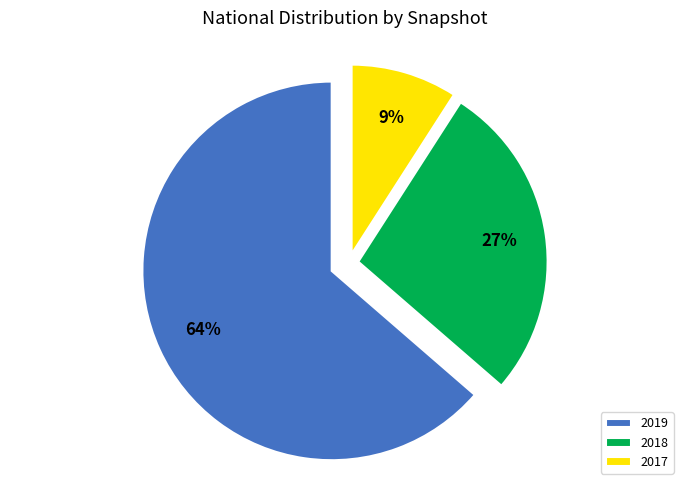

Does any single category account for the majority?

Yes